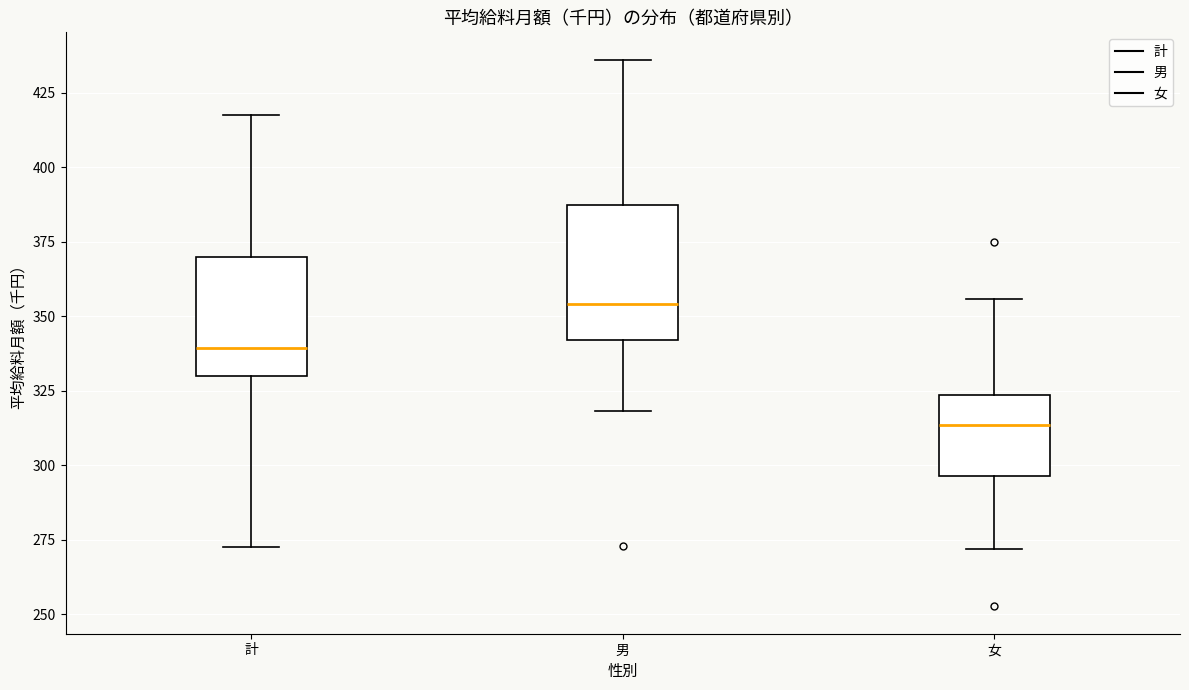

Reading left to right, transcribe this box plot: for each box, give where its median line is, the range the box spans, and where its two whiskers end, as read against the y-axis. The values are not printed on the chart, so give them approximately, as read against the axis.

計: median 340, box 330 to 370, whiskers 275 to 420
男: median 355, box 340 to 385, whiskers 320 to 435
女: median 315, box 295 to 325, whiskers 270 to 355